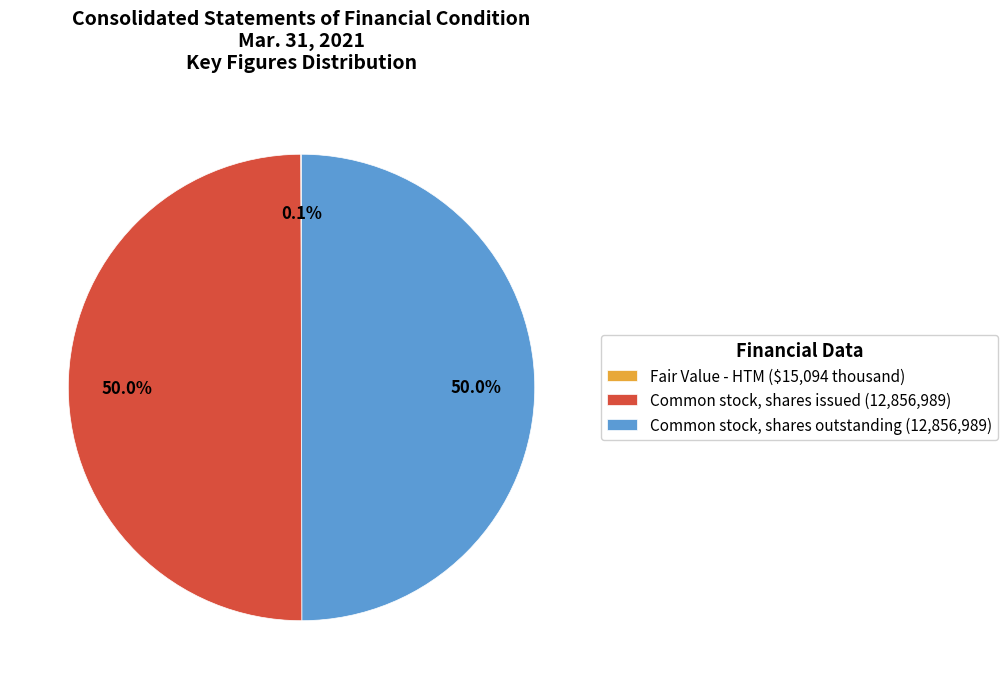

What percentage is NOT represented by Common stock, shares issued (12,856,989)?

50.0%